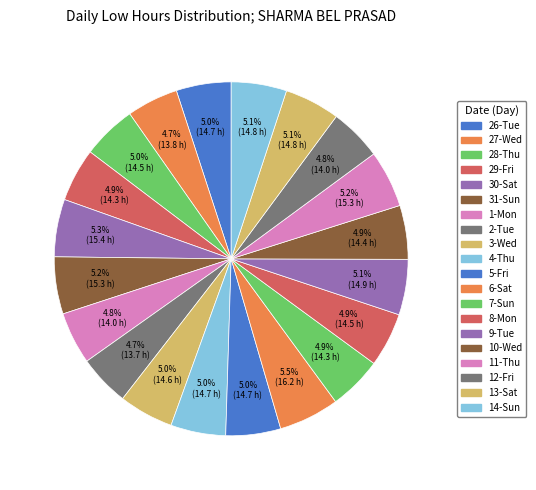

Is 29-Fri the majority of the pie?

No